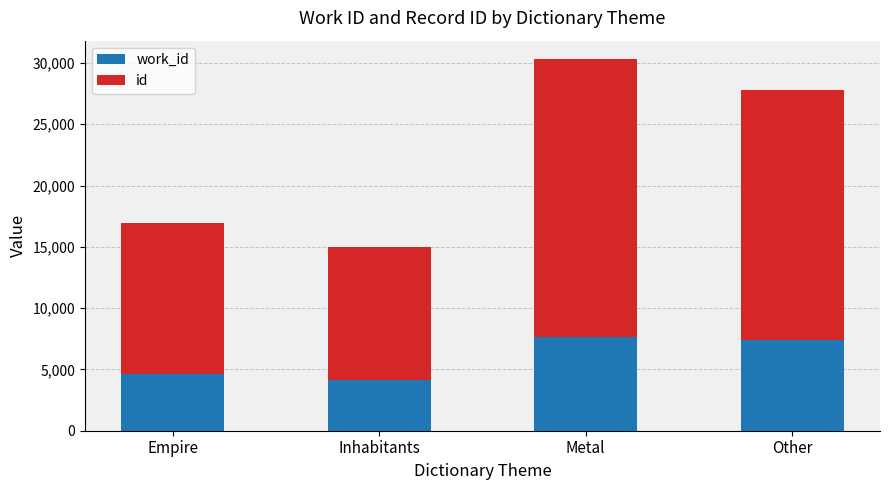

At which category is the sum across all series the highest?

Metal